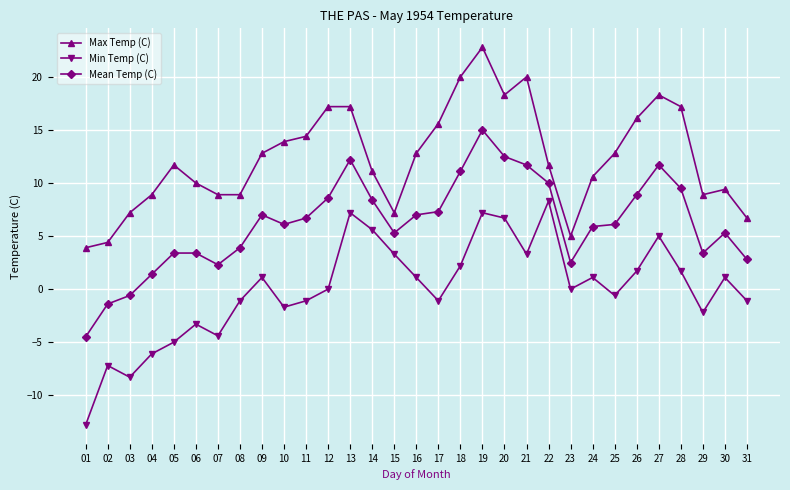

What is the value of the Min Temp (C) point at the 1st from the left?

-12.8